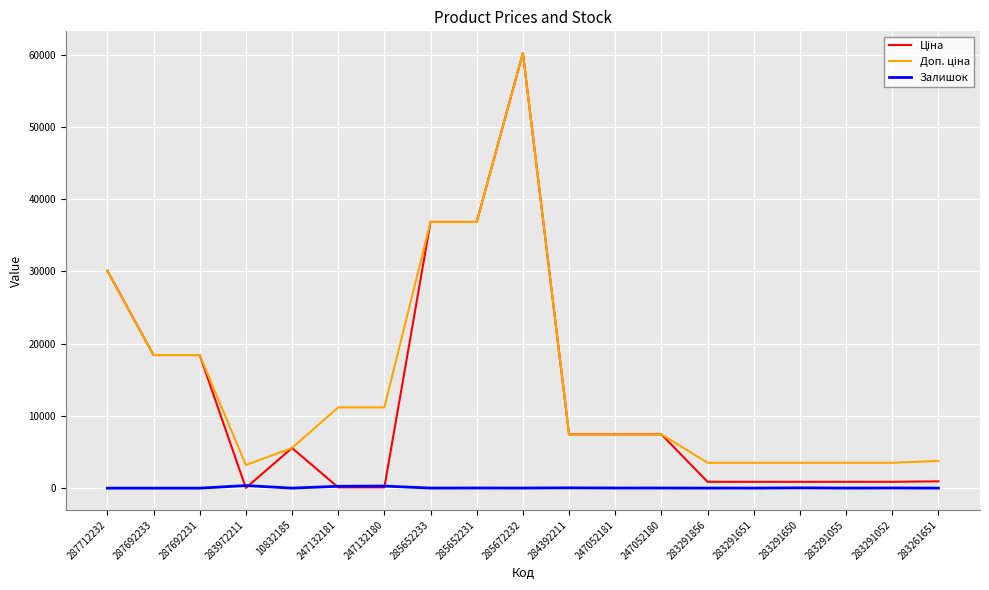

Is it true that Залишок equals 0.0 at 287692231?

True